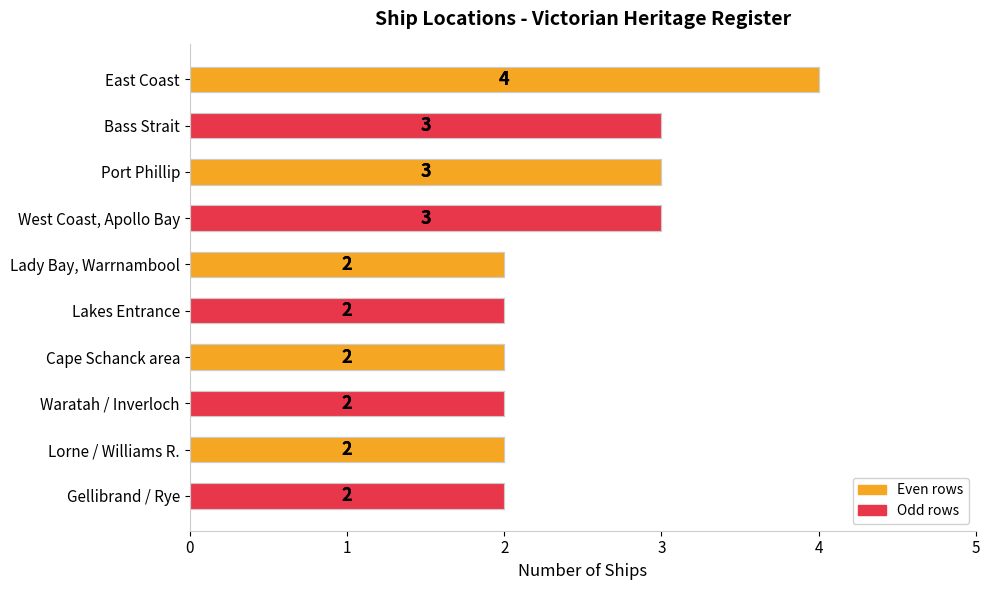

How many bars are there in total?

10